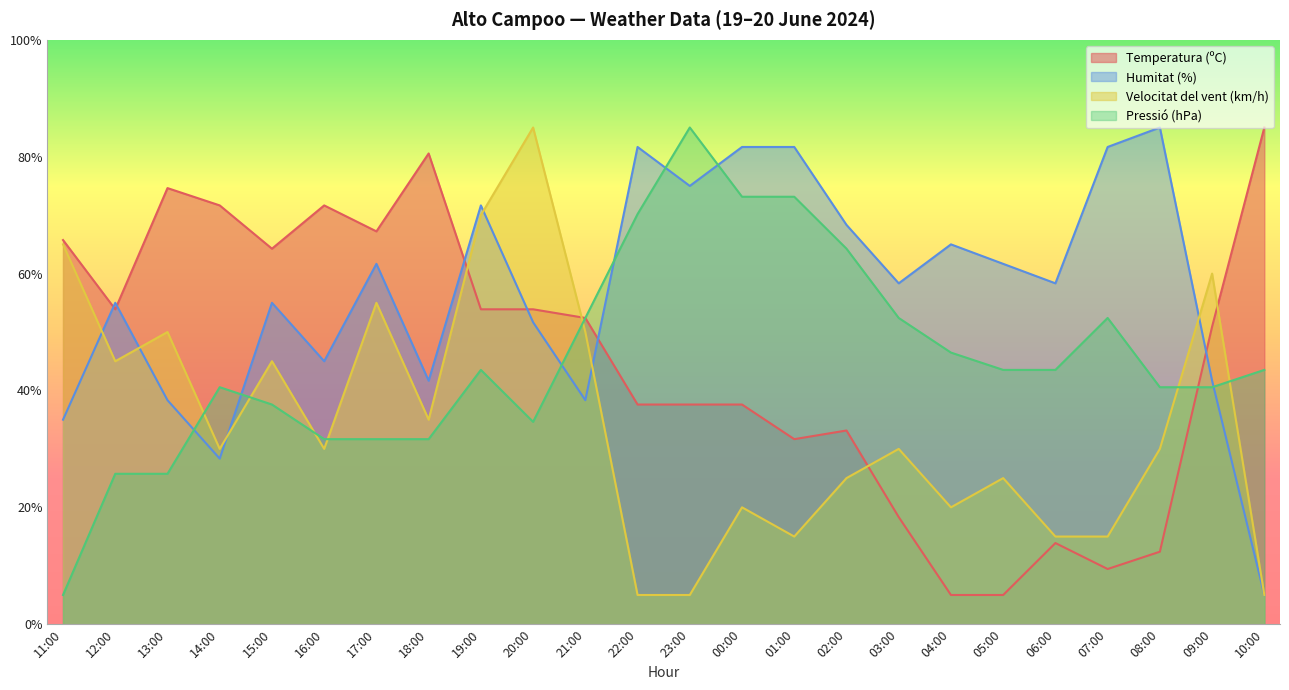

What is the sum of the Pressió (hPa) values at 18:00 and 06:00?

75.2